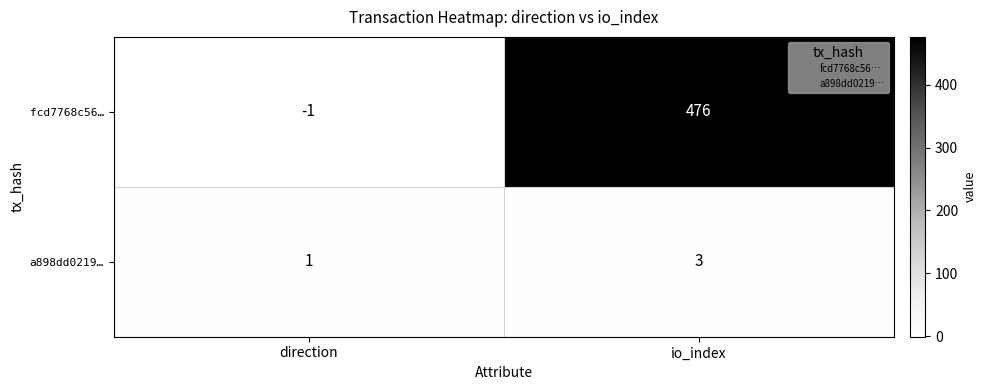

At which label is fcd7768c56… closest to 237?

direction